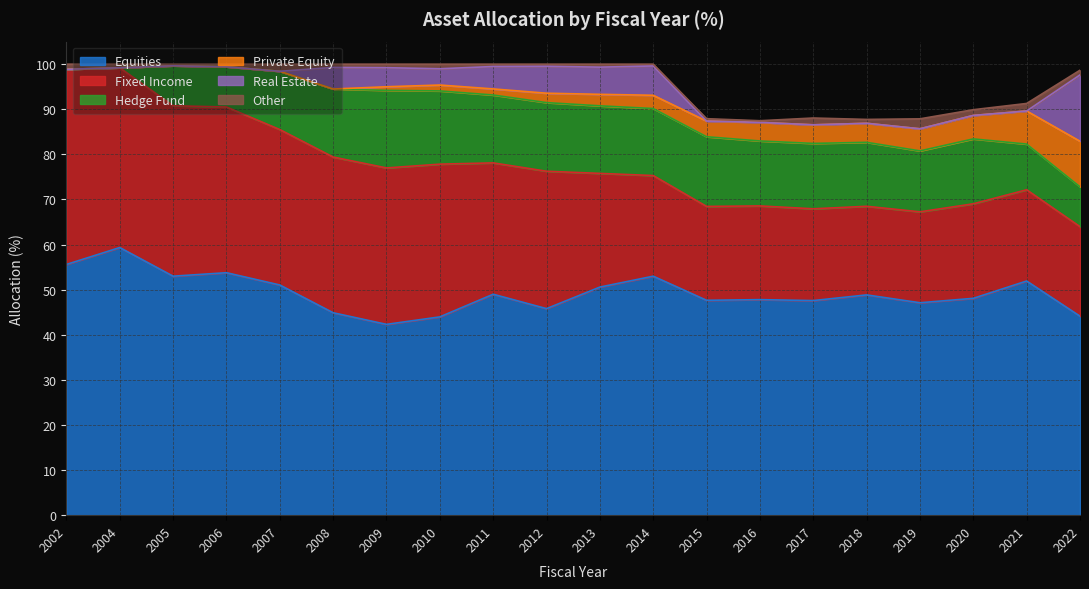

What is the difference between the Private Equity values at 2006 and 2022?

10.1